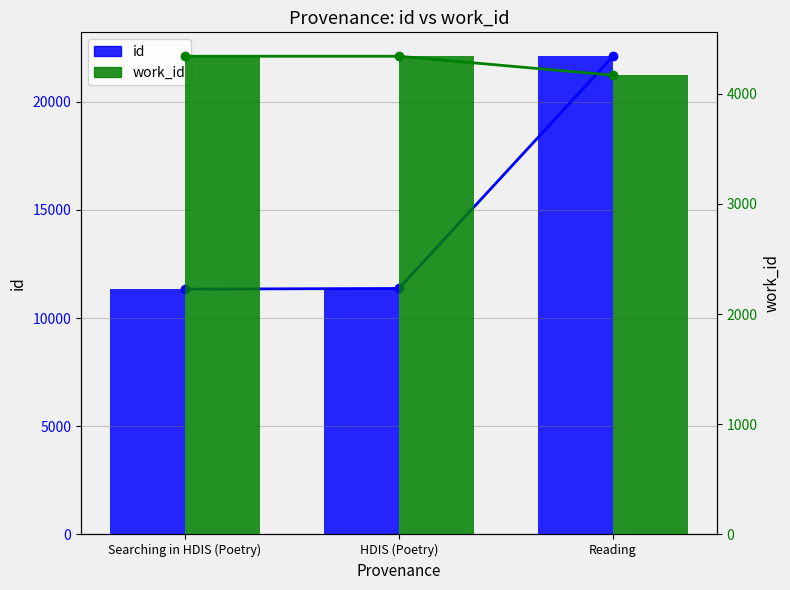

How many groups of bars are there?

3